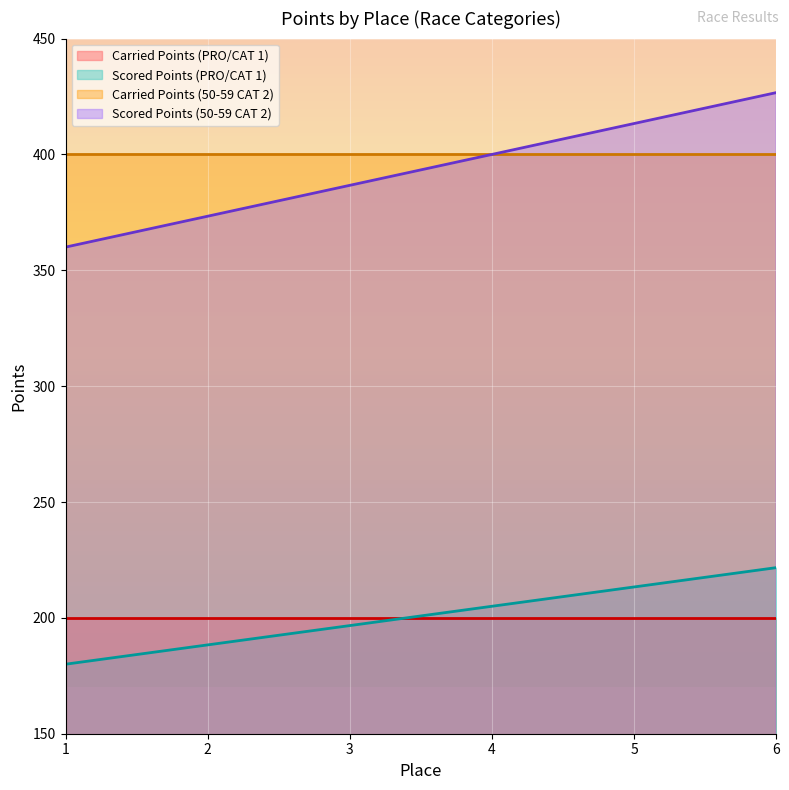

Is it true that Carried Points equals 400.0 at 3?

True